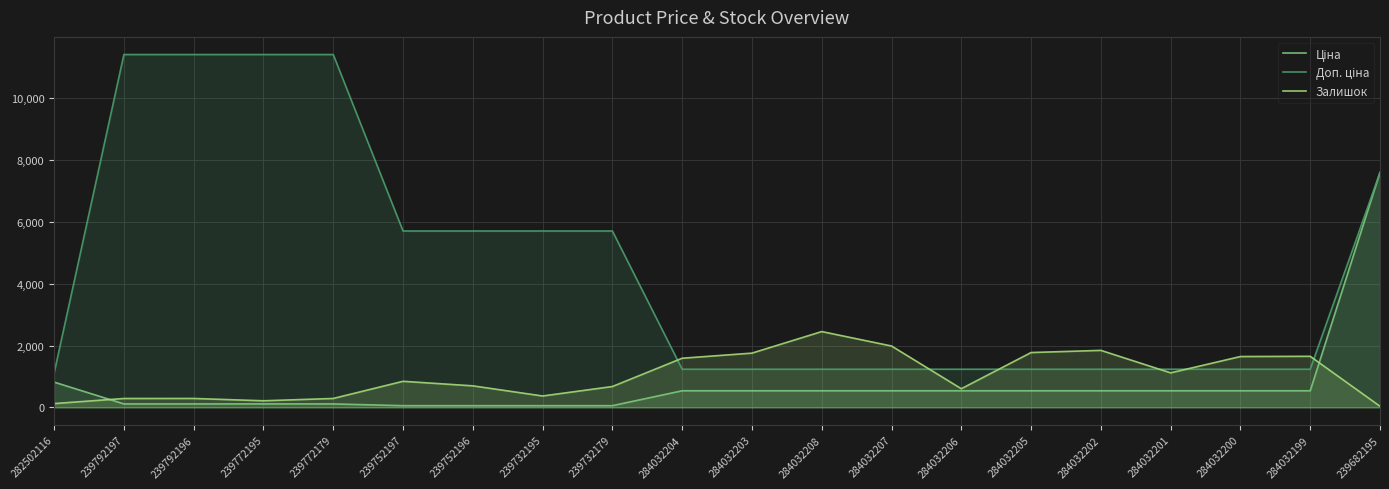

True or false: Залишок has a value of 845.0 at 239752197.

True